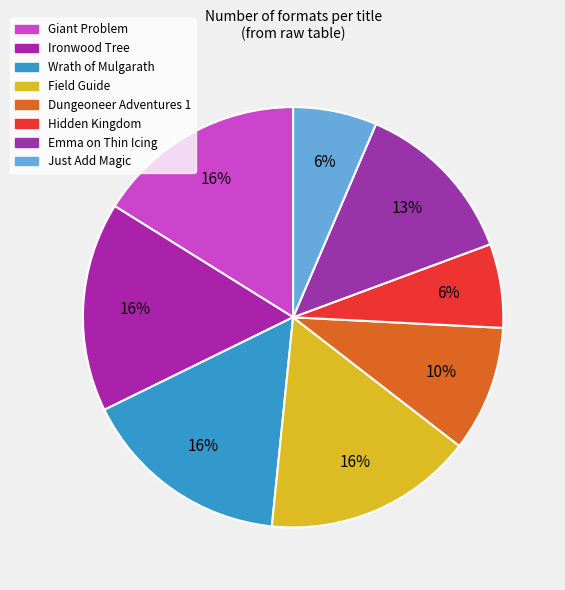

How many slices are in this pie chart?

8